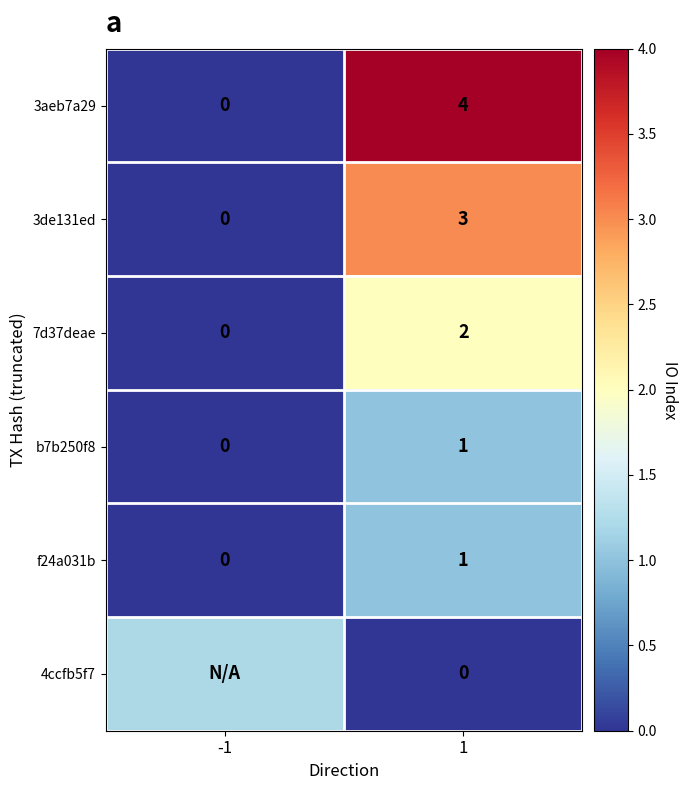

Is the value of 3aeb7a29 at 1 greater than the value of f24a031b at -1?

Yes